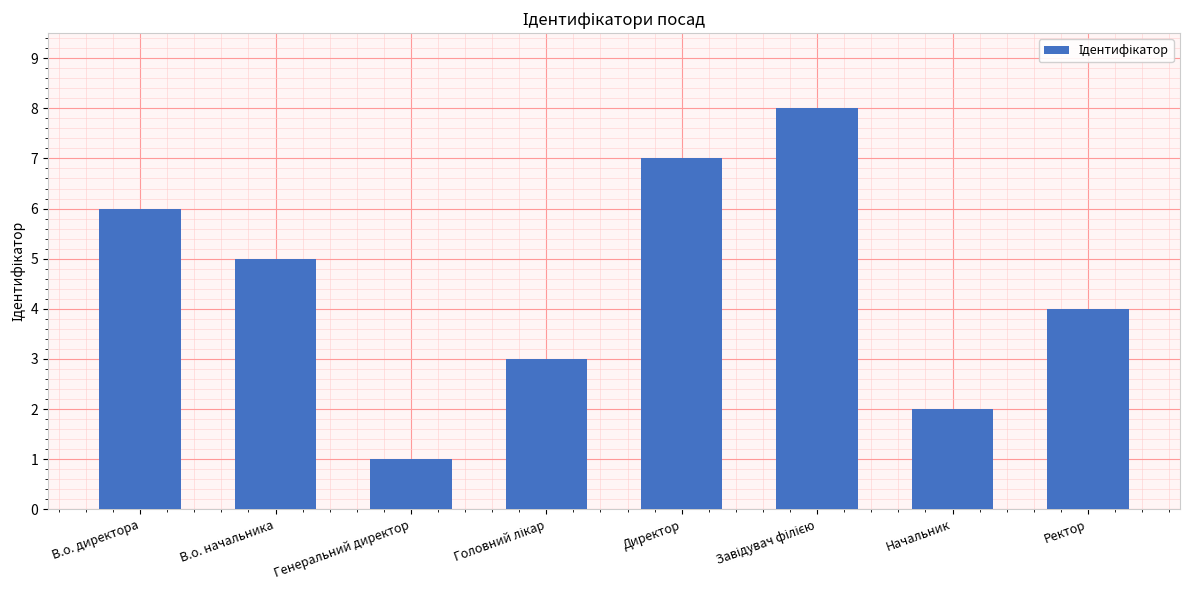

What is the label of the 7th bar from the right?

В.о. начальника